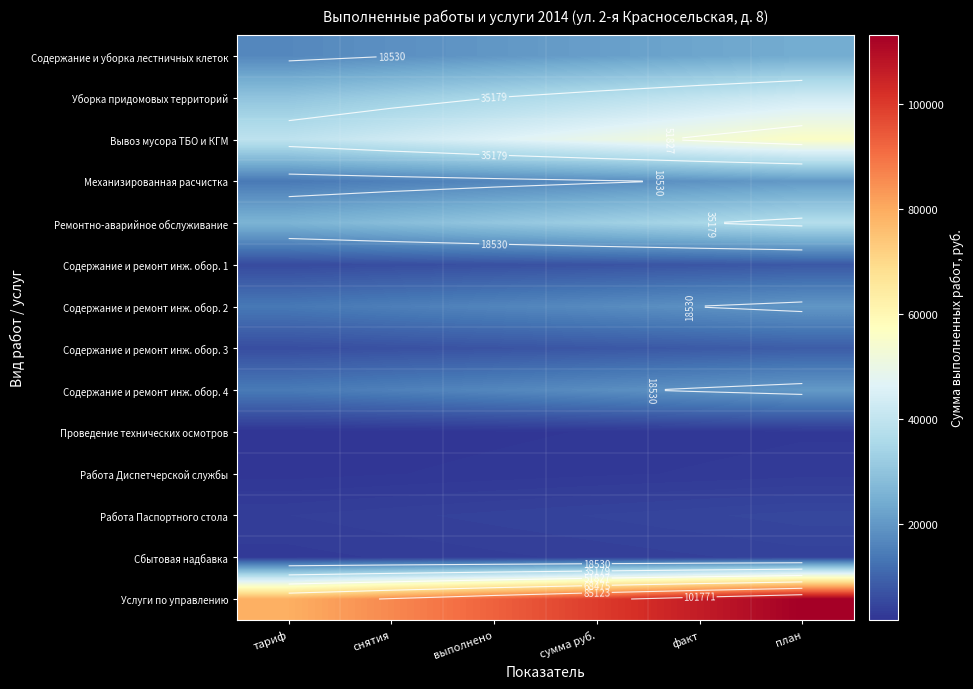

True or false: Содержание и ремонт инж. обор. 3 has a value of 2515.5 at выполнено.

False